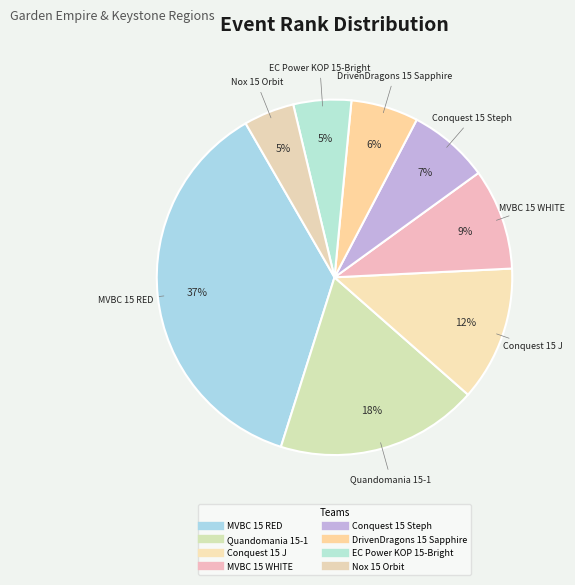

Does Conquest 15 Steph account for over 50% of the chart?

No